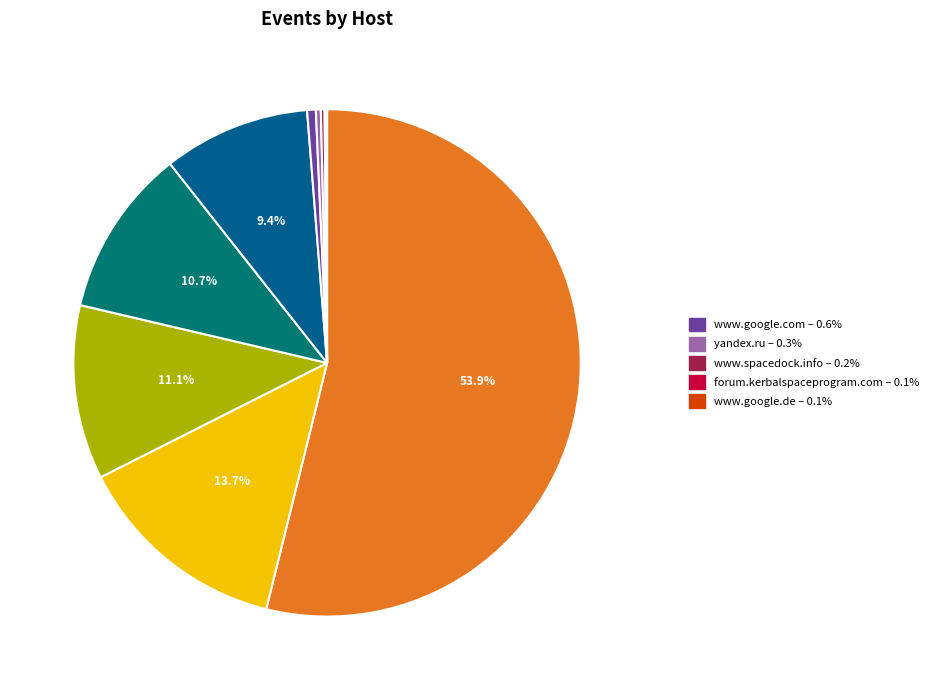

Count the number of slices in the pie.

10